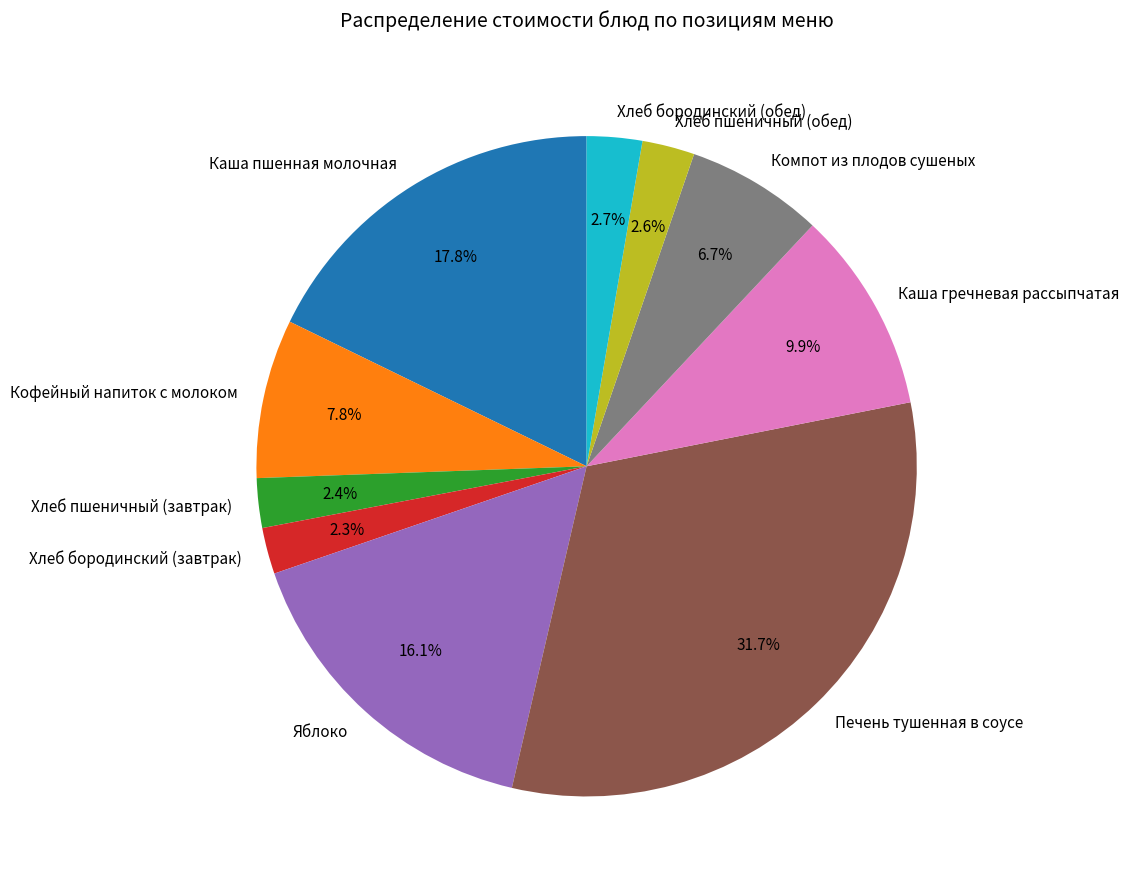

To the nearest percent, what portion does Хлеб пшеничный (обед) represent?

3%